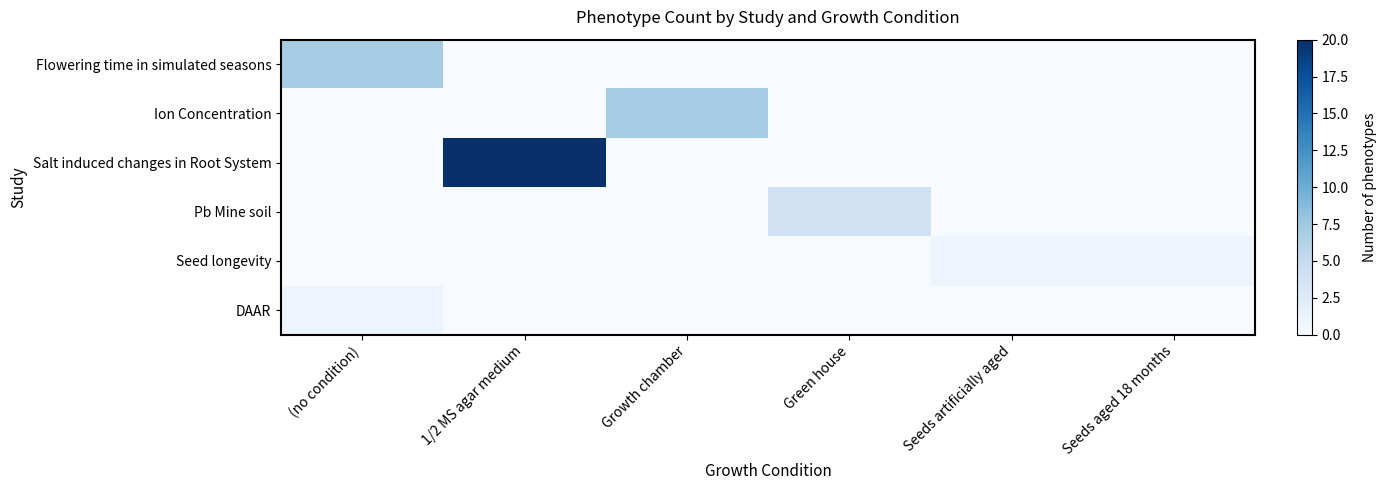

Reading left to right, list all the values displayed in this chart.

Flowering time in simulated seasons: (no condition)=7	1/2 MS agar medium=0	Growth chamber=0	Green house=0	Seeds artificially aged=0	Seeds aged 18 months=0
Ion Concentration: (no condition)=0	1/2 MS agar medium=0	Growth chamber=7	Green house=0	Seeds artificially aged=0	Seeds aged 18 months=0
Salt induced changes in Root System: (no condition)=0	1/2 MS agar medium=20	Growth chamber=0	Green house=0	Seeds artificially aged=0	Seeds aged 18 months=0
Pb Mine soil: (no condition)=0	1/2 MS agar medium=0	Growth chamber=0	Green house=4	Seeds artificially aged=0	Seeds aged 18 months=0
Seed longevity: (no condition)=0	1/2 MS agar medium=0	Growth chamber=0	Green house=0	Seeds artificially aged=1	Seeds aged 18 months=1
DAAR: (no condition)=1	1/2 MS agar medium=0	Growth chamber=0	Green house=0	Seeds artificially aged=0	Seeds aged 18 months=0